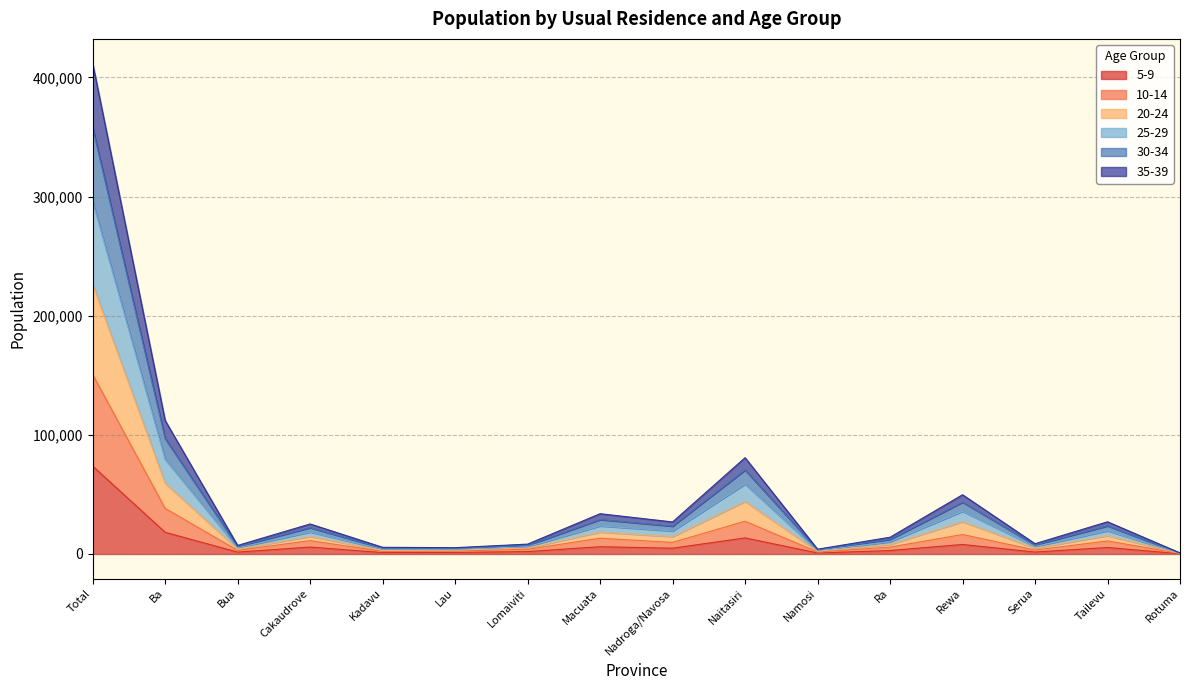

At which category is the sum across all series the highest?

Total